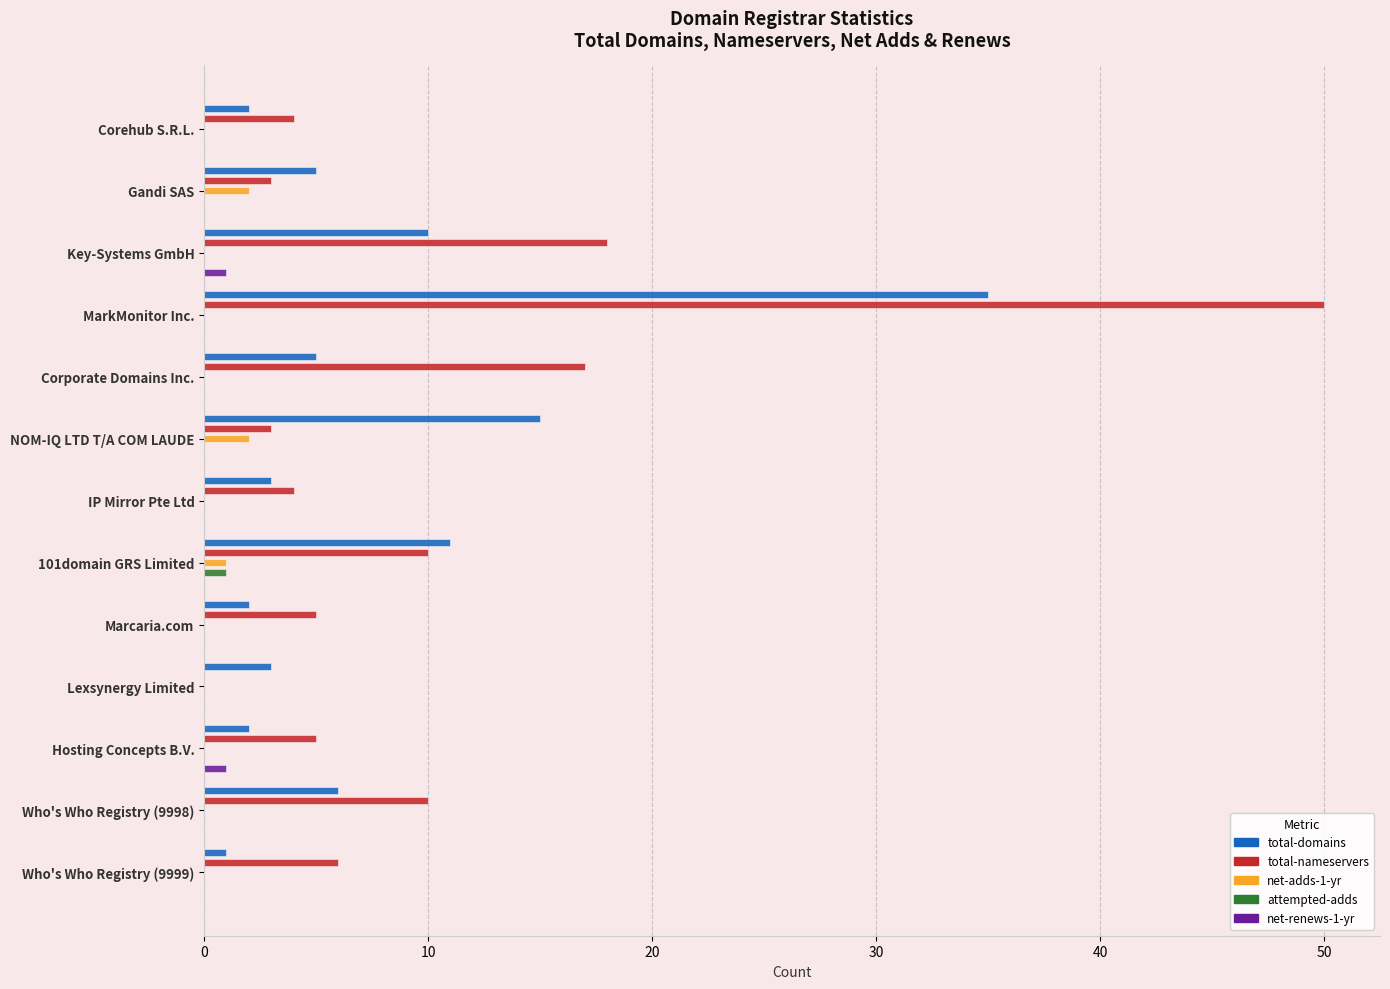

List the series in order of their peak value, lowest first.

attempted-adds, net-renews-1-yr, net-adds-1-yr, total-domains, total-nameservers